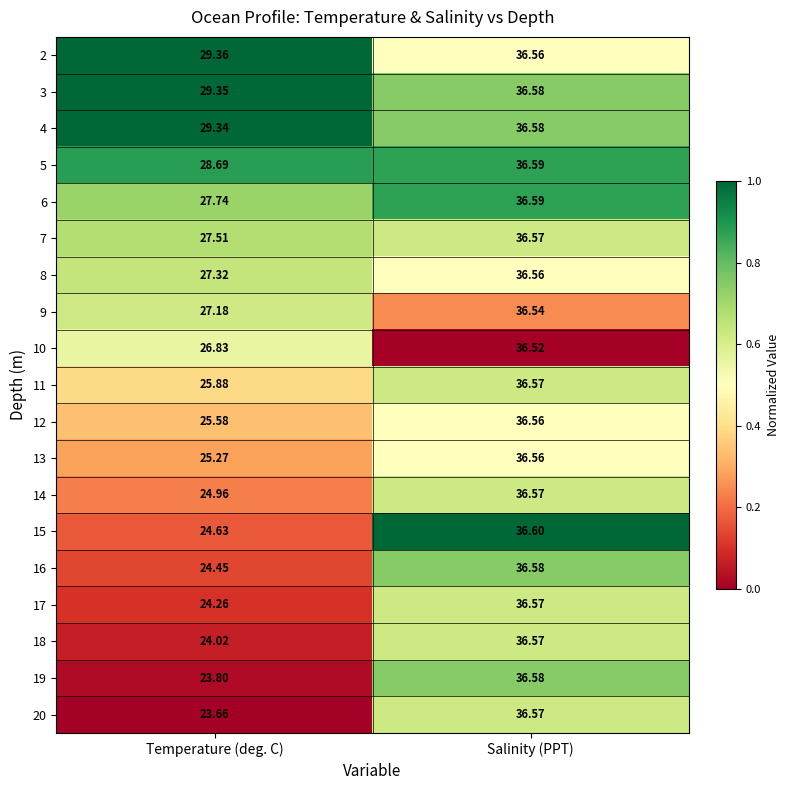

At which label does 10 reach its peak?

Salinity (PPT)